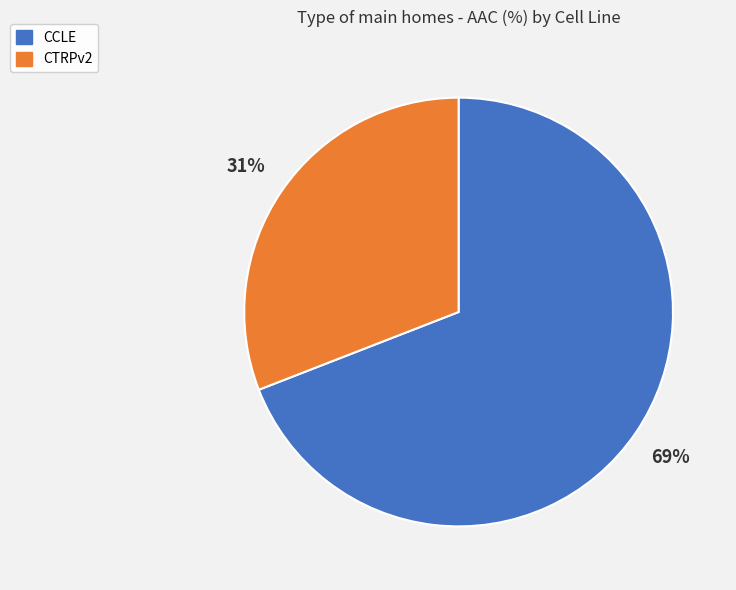

How many slices are in this pie chart?

2